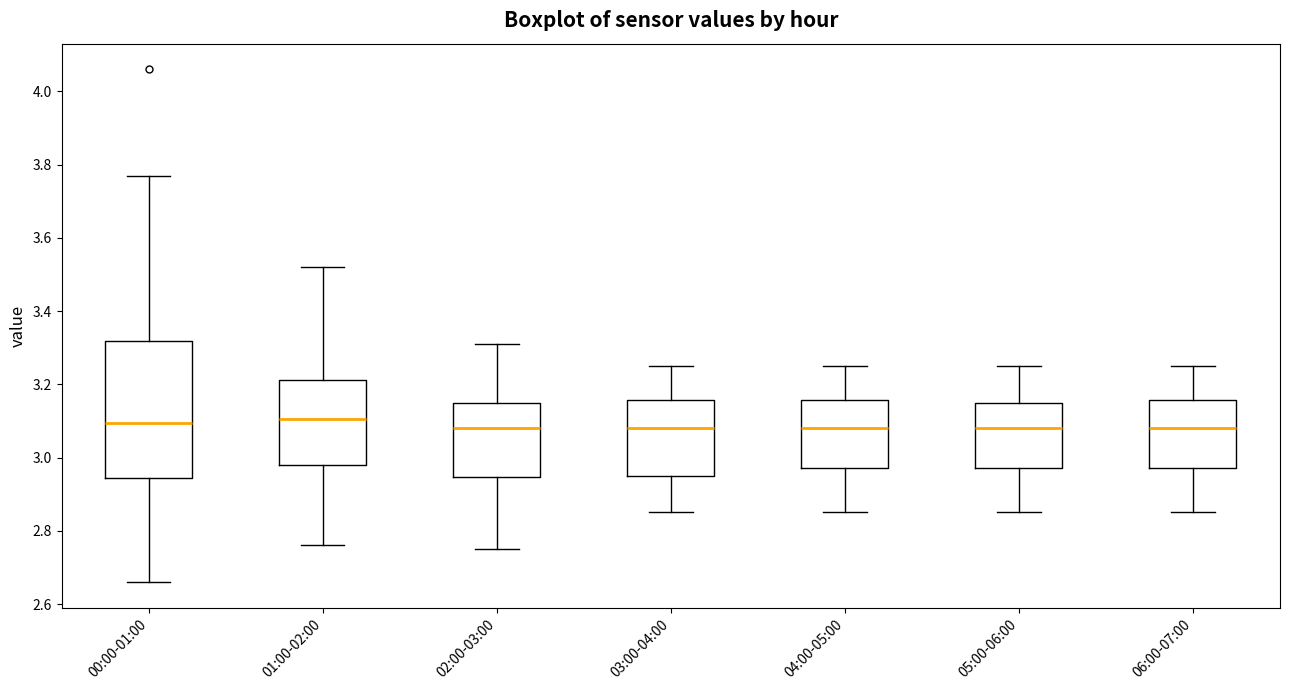

Where does the upper whisker of the box for 04:00-05:00 end on the y-axis? The values are not printed on the chart, so give them approximately, as read against the axis.

3.26